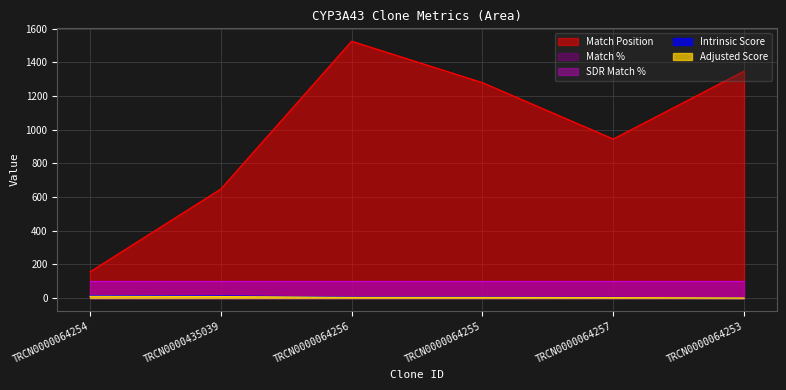

What is the sum of the Adjusted Score values at TRCN0000064255 and TRCN0000435039?

13.2